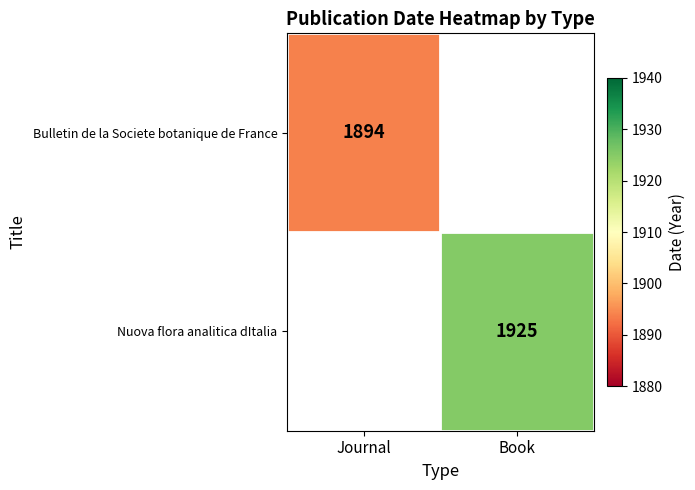

True or false: Bulletin de la Societe botanique de France has a value of 1894 at Journal.

True